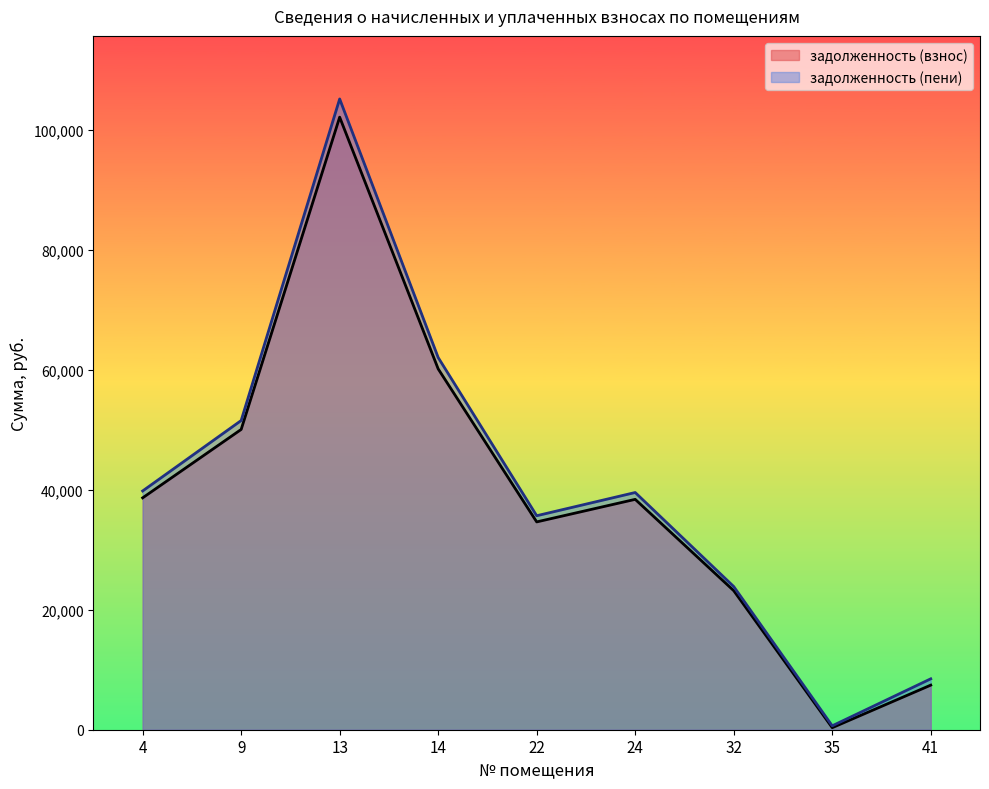

What is the difference between the second highest and minimum values in the задолженность (пени) series?

61362.6